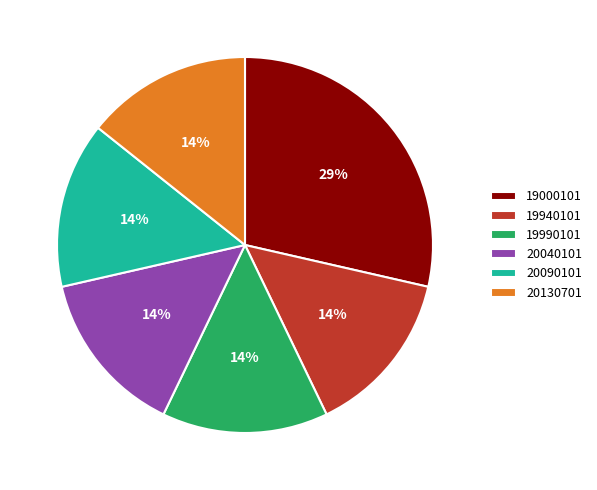

What is the ratio of the value at 20130701 to the value at 19990101?

1.0